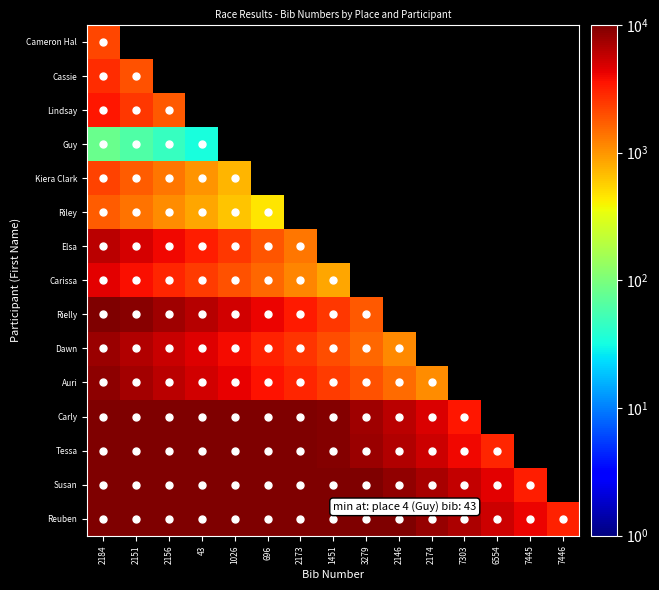

List the series in order of their peak value, lowest first.

Guy, Riley, Cameron Hal, Kiera Clark, Cassie, Lindsay, Carissa, Elsa, Dawn, Auri, Rielly, Tessa, Carly, Susan, Reuben